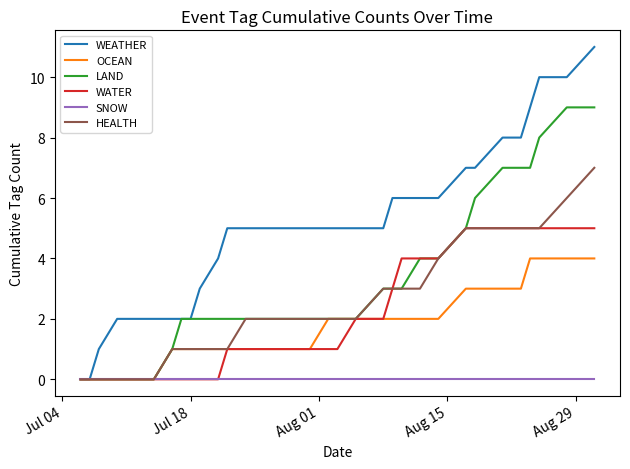

Does the chart have visible grid lines?

No